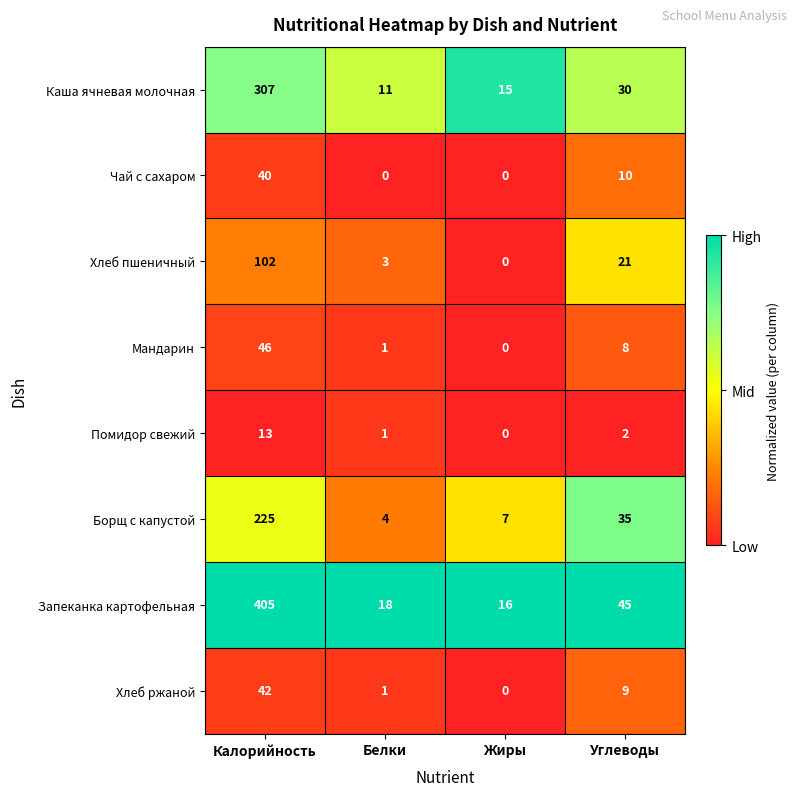

What is the difference between the maximum and minimum values in the Запеканка картофельная series?

389